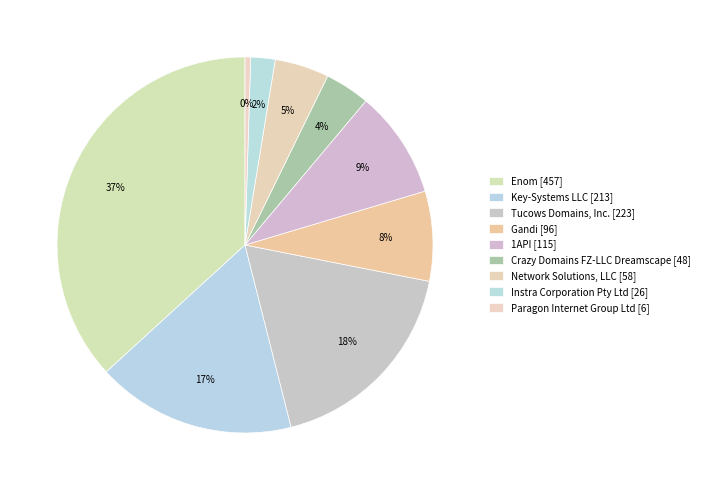

How many segments does this pie chart have?

9